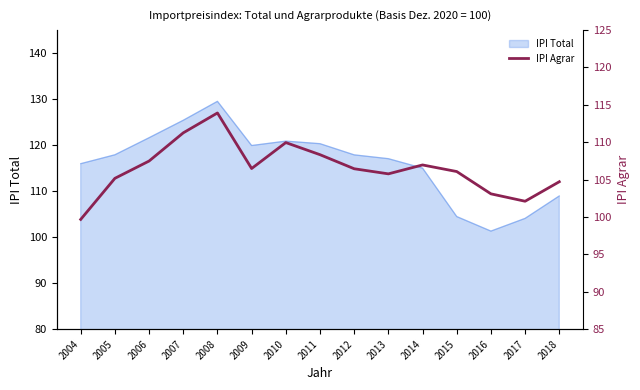

The IPI Total series shows 104.5 at 2015. True or false?

True